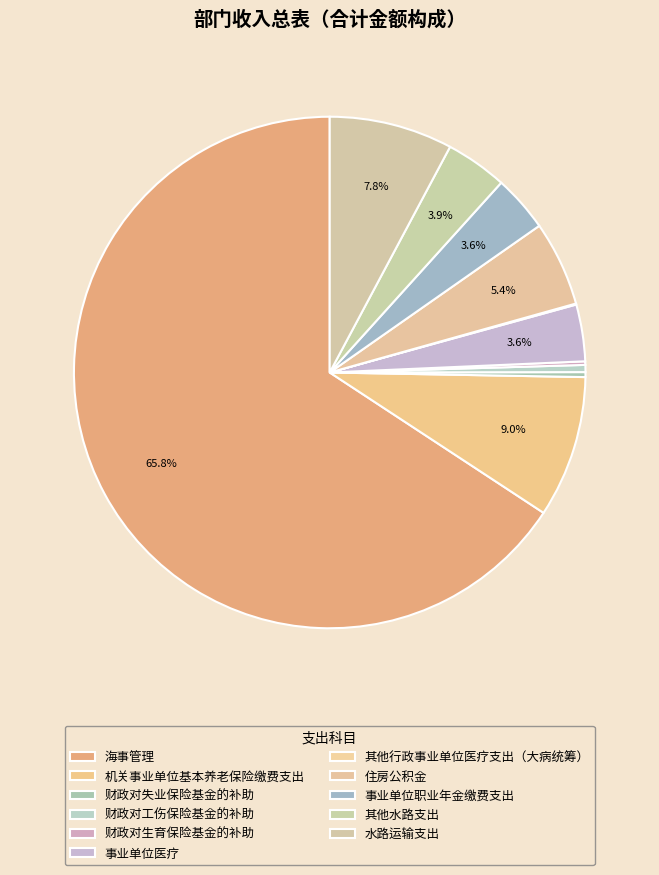

Between 财政对失业保险基金的补助 and 其他水路支出, which is larger?

其他水路支出